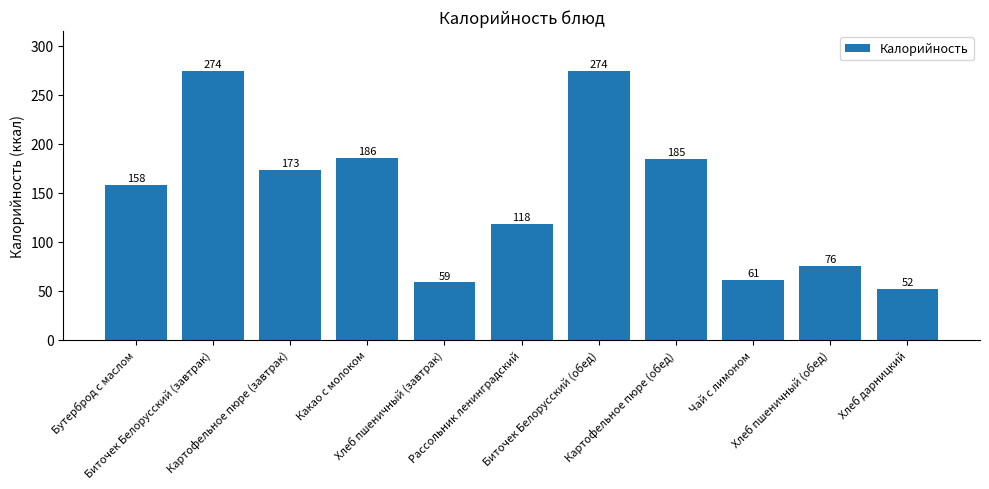

Which has a higher value, Биточек Белорусский (завтрак) or Бутерброд с маслом?

Биточек Белорусский (завтрак)